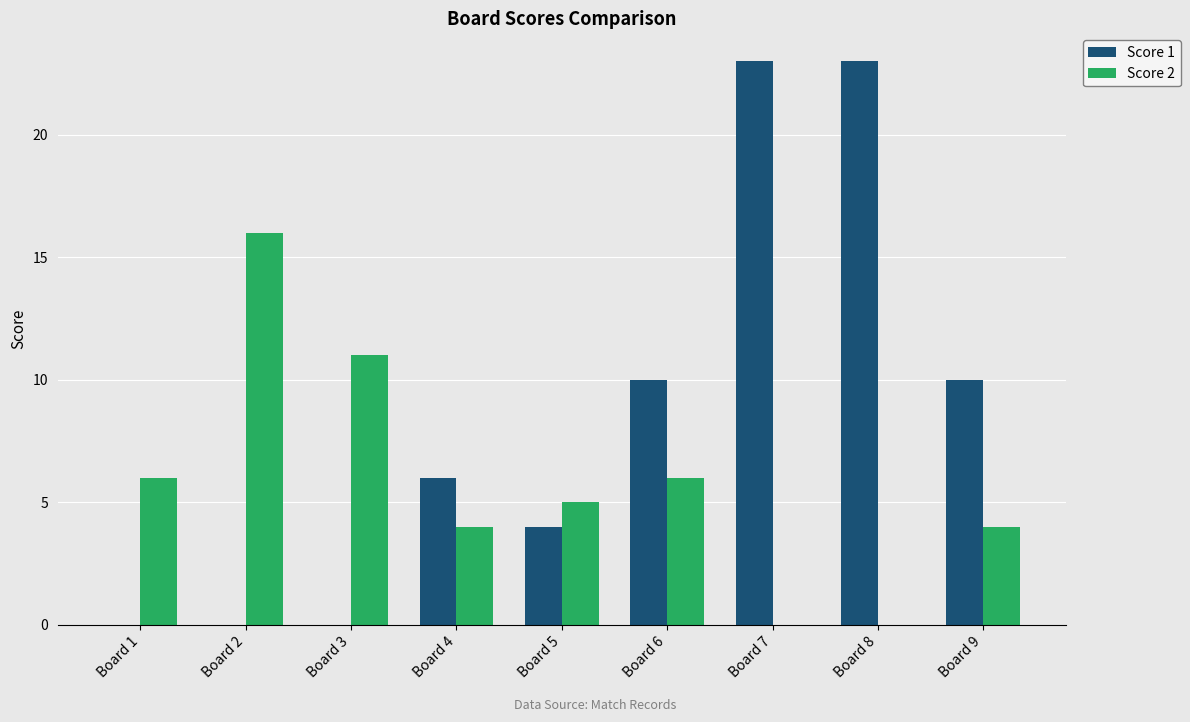

What is the greatest value displayed?

23